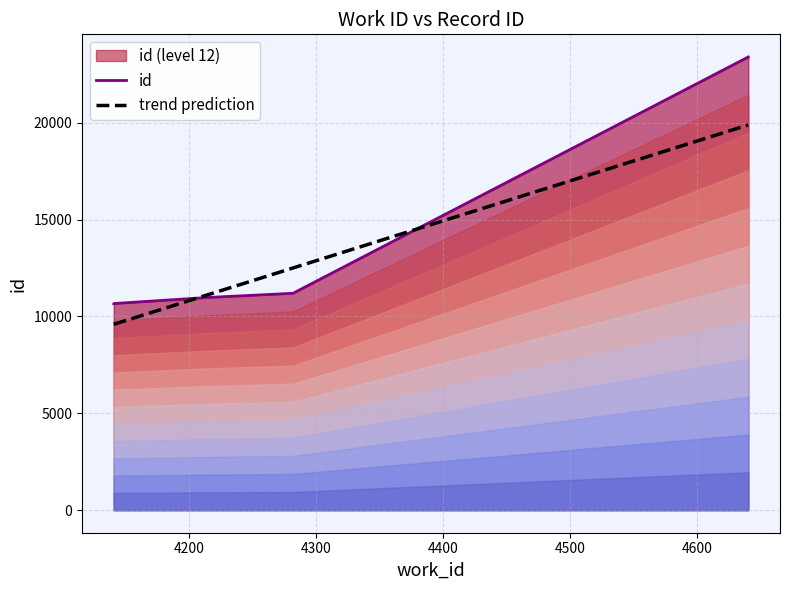

Which series changed the most between 4200 and 4300?

trend prediction